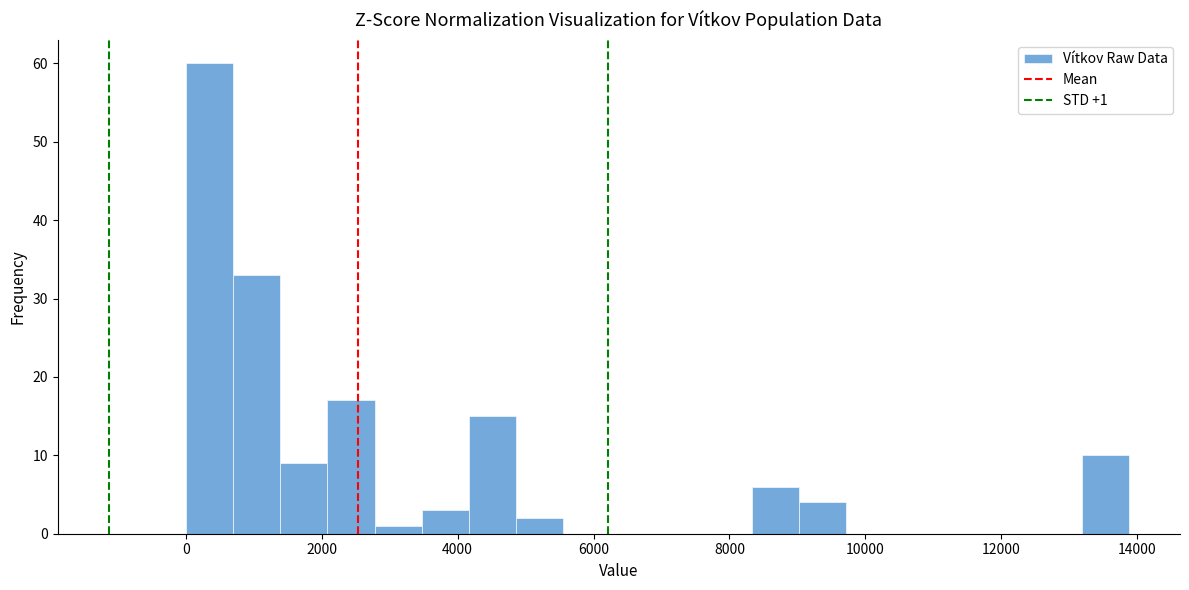

Read against the x-axis, roughly where is the centre of the tallest bar?

400